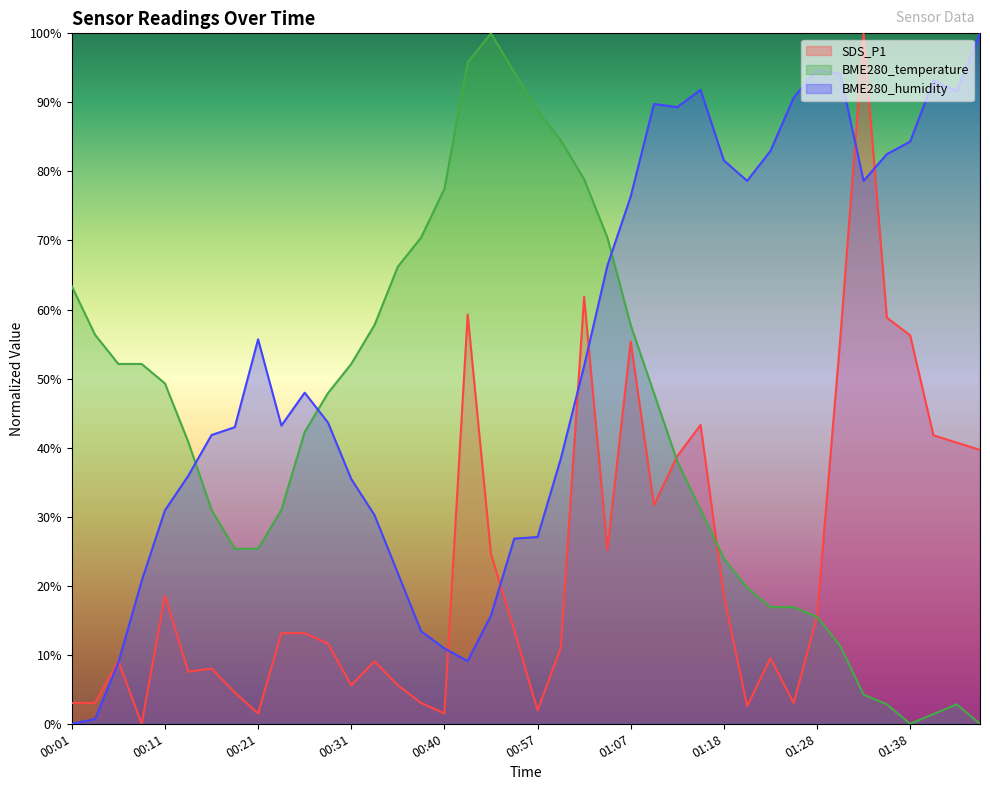

The value of BME280_temperature at 00:01 is 63.4. True or false?

True